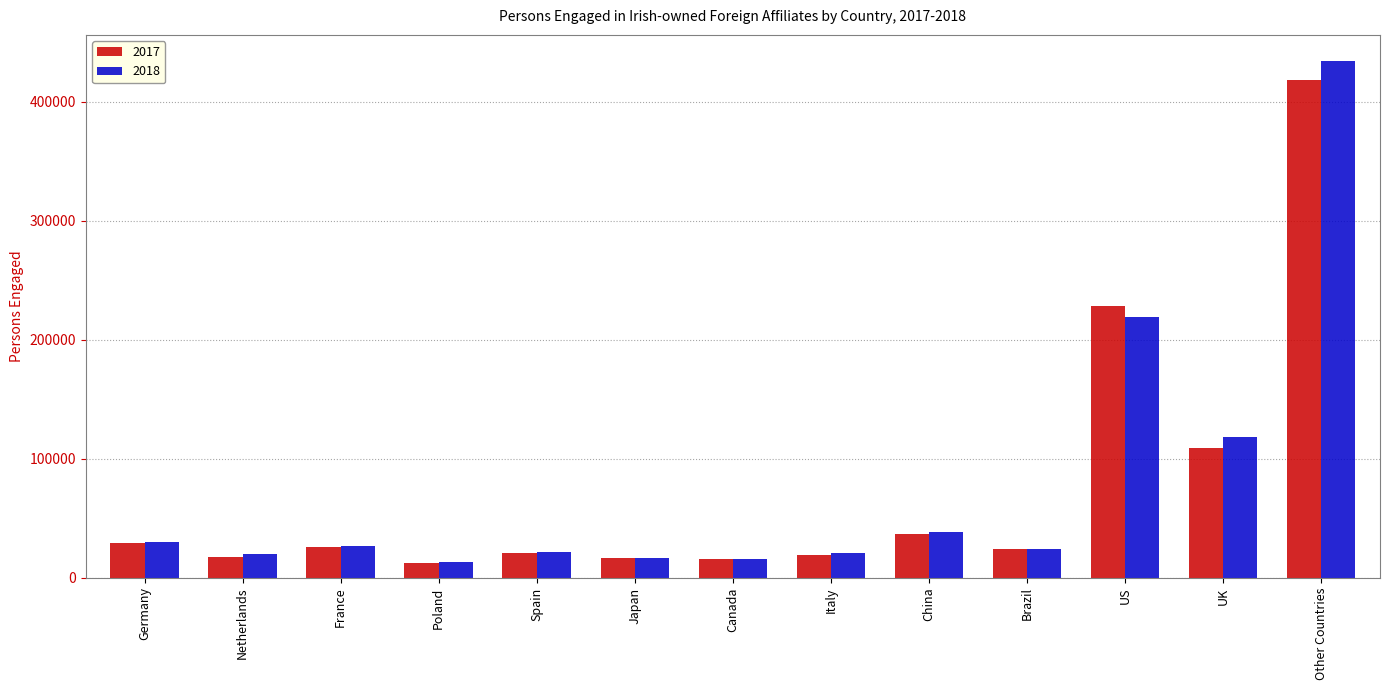

How many bars are there in total?

26